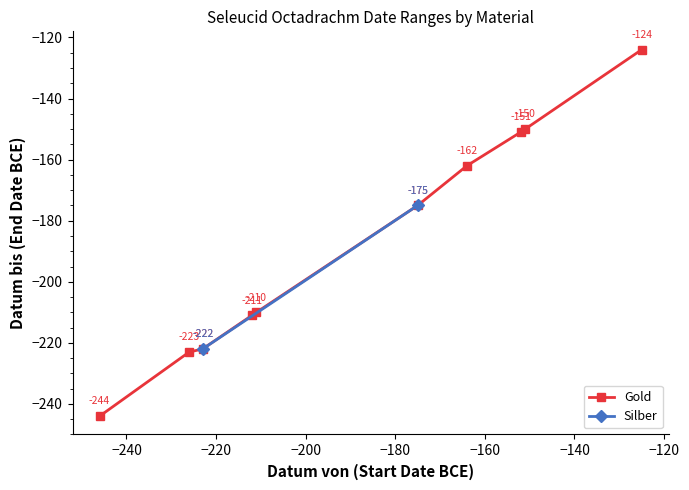

True or false: Gold has more than 1 points higher than both neighbors.

False